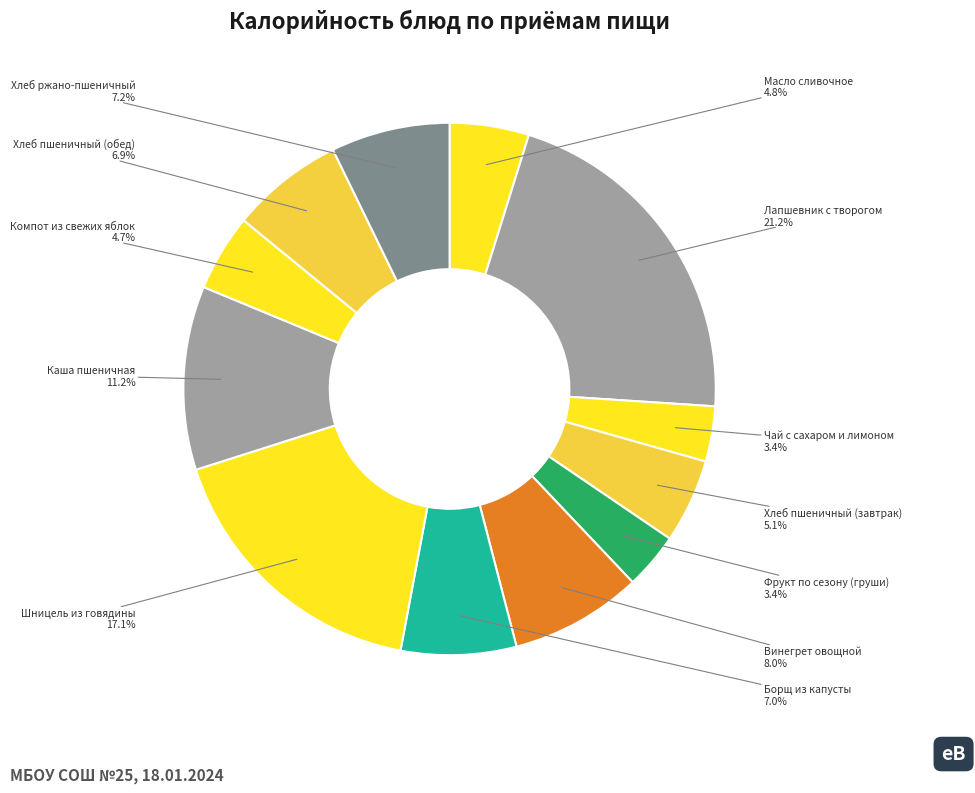

How many slices are in this pie chart?

12